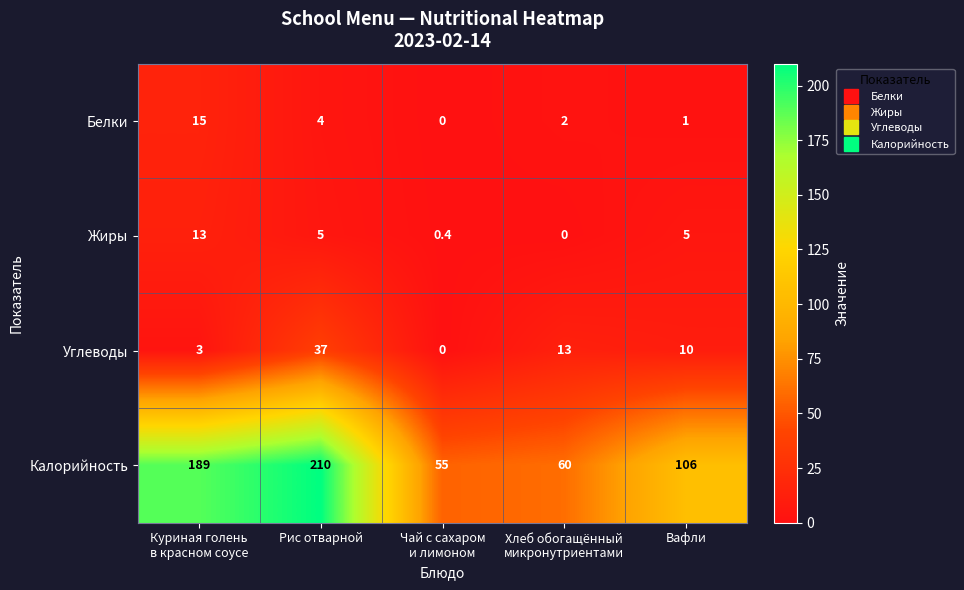

How many data points does each series have?

5